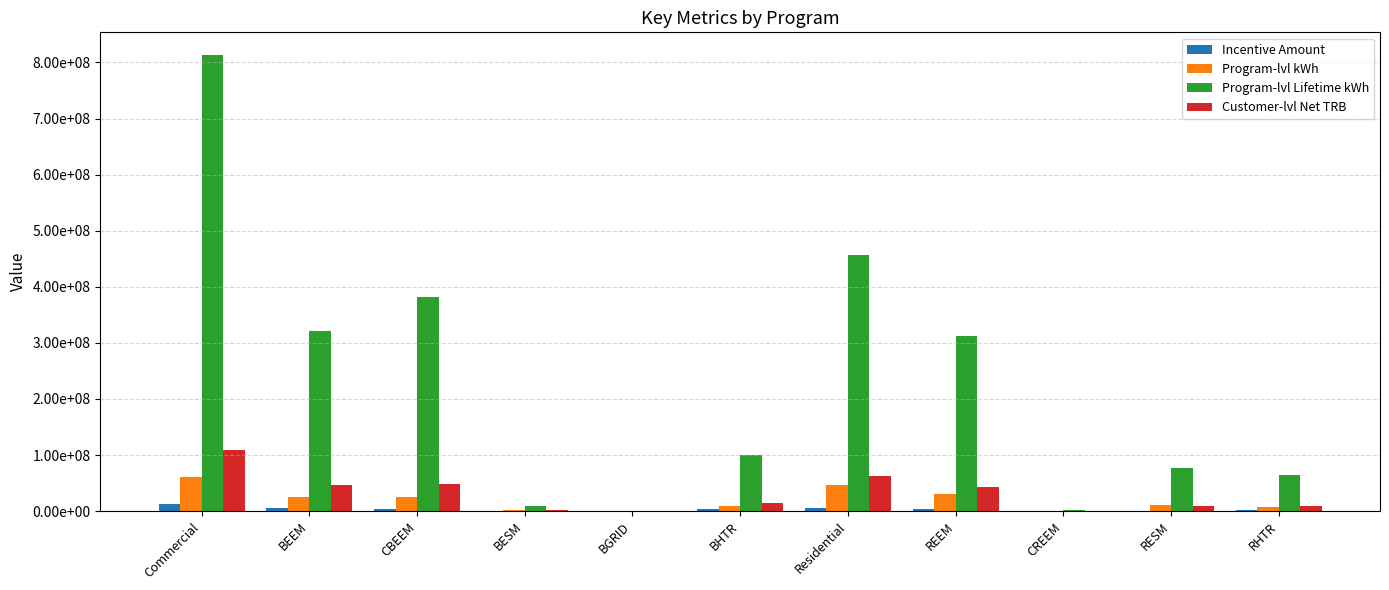

What is the average value of the Incentive Amount series?

3608920.1